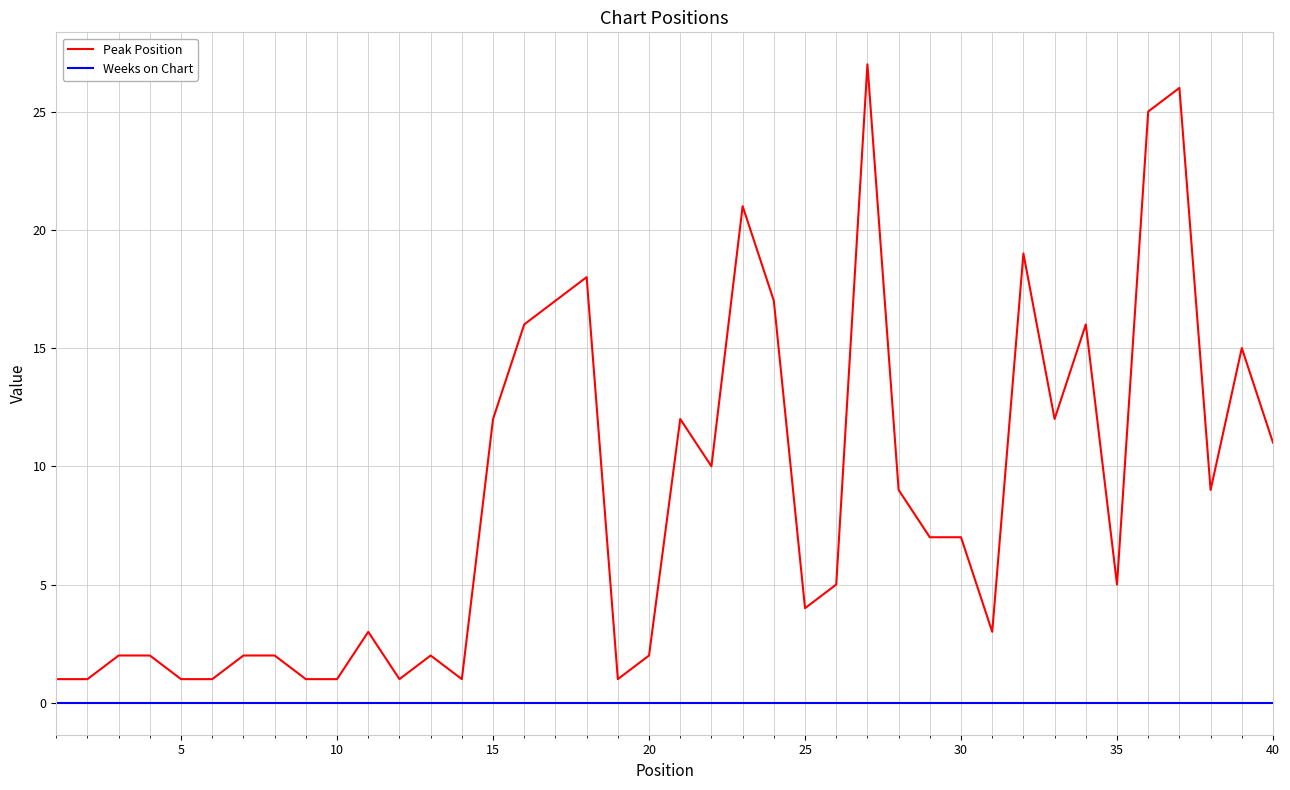

Which series has the widest spread of values?

Peak Position